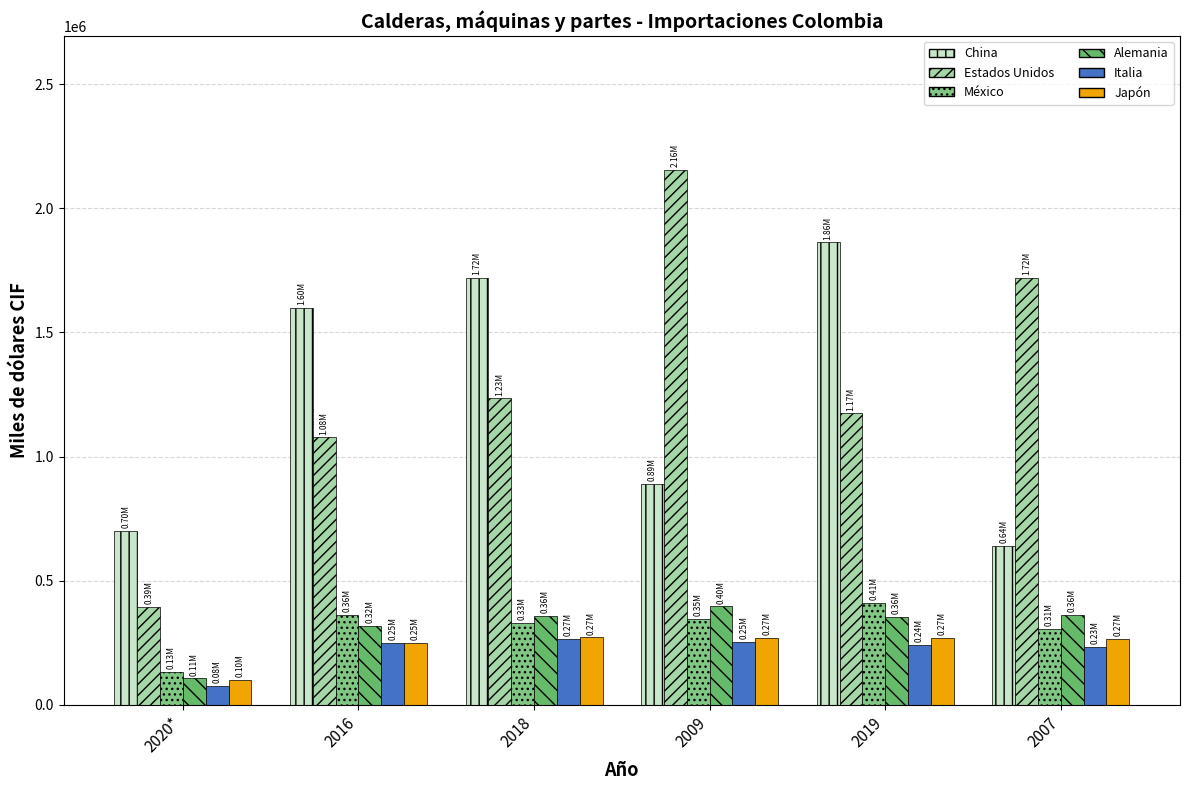

What position from the left is 2019?

5